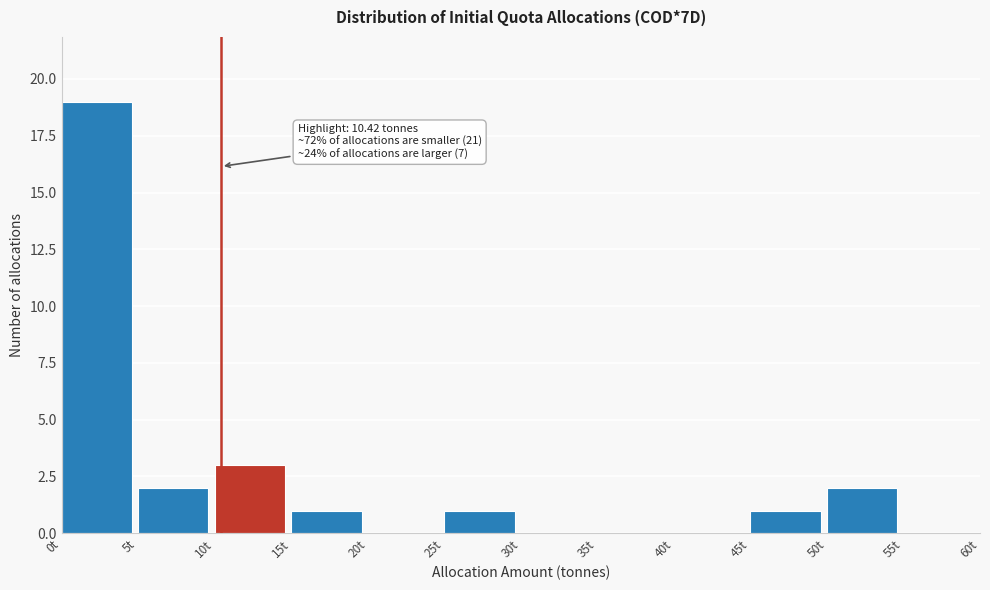

Which range on the x-axis has the tallest bar?

0 to 5